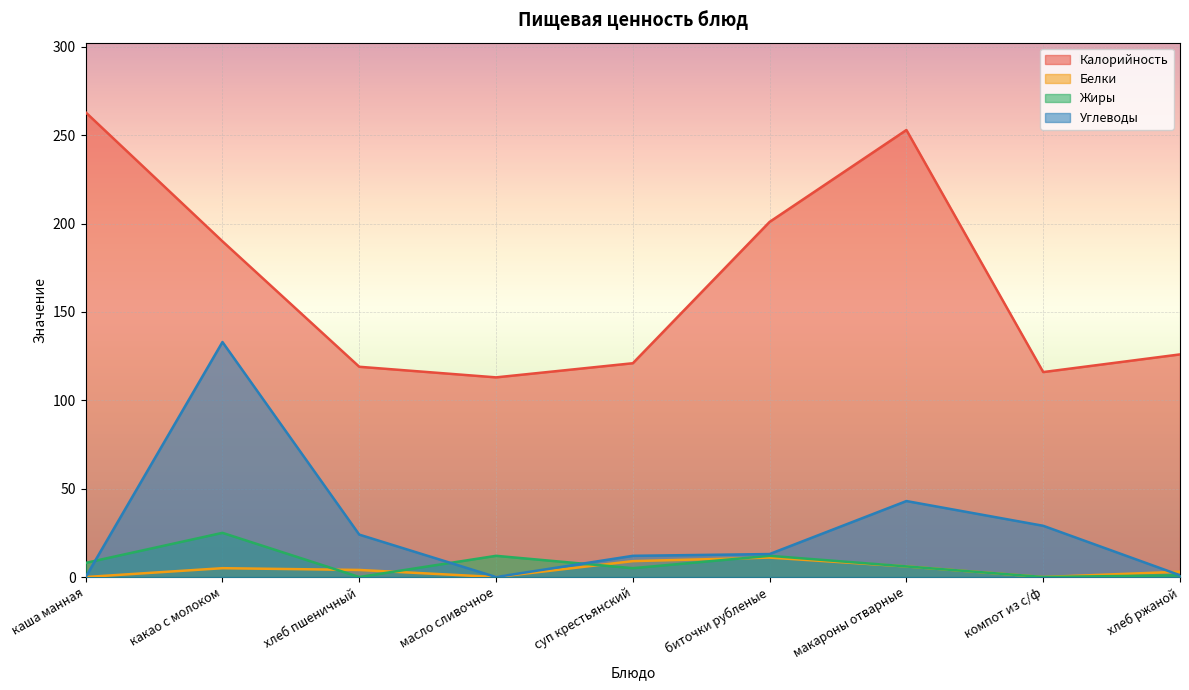

True or false: Белки has a value of 0 at каша манная.

True